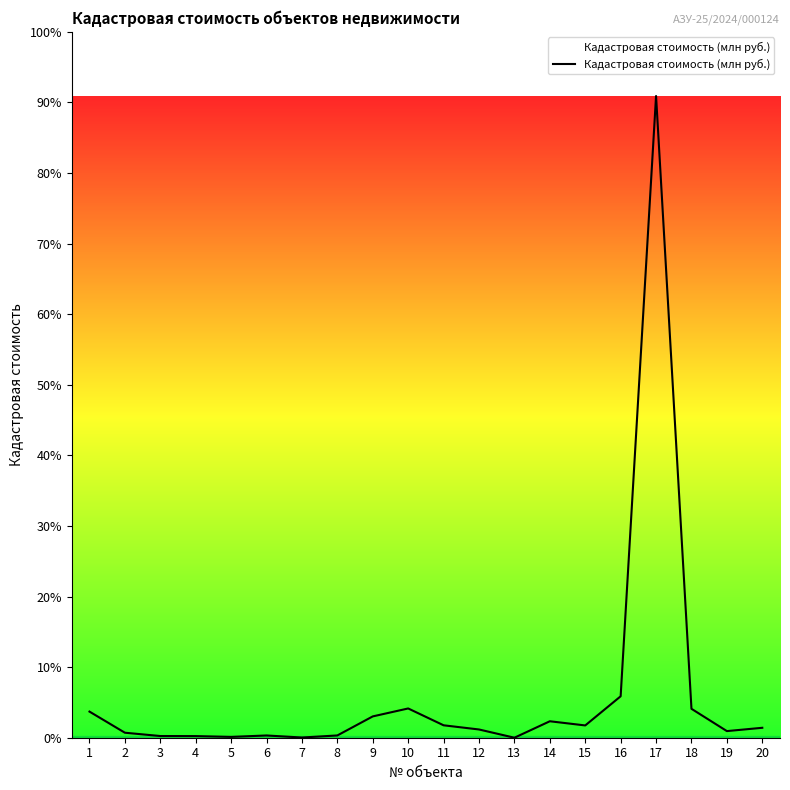

How many data points are above 0?

19